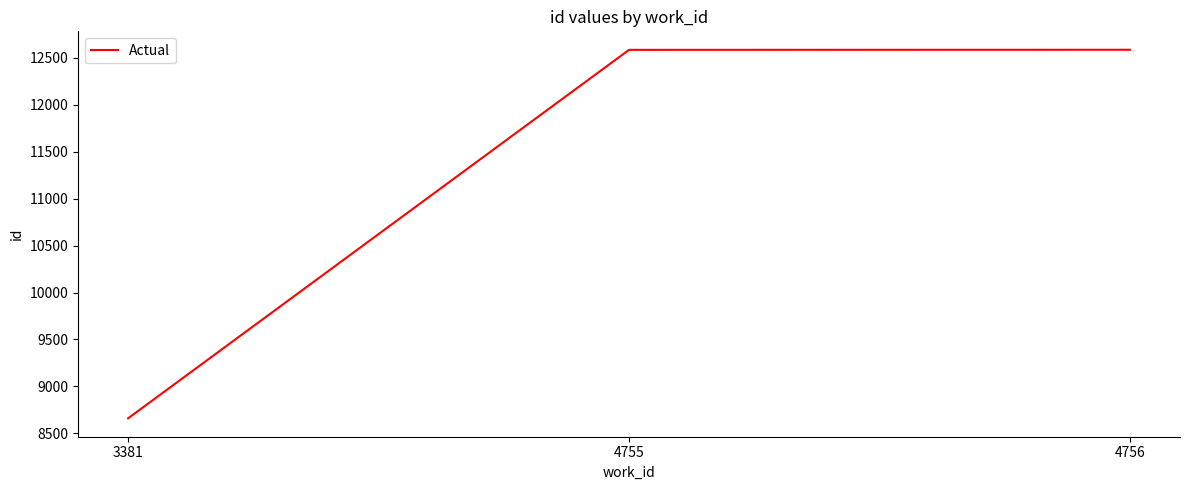

What is the sum of all values?

33831